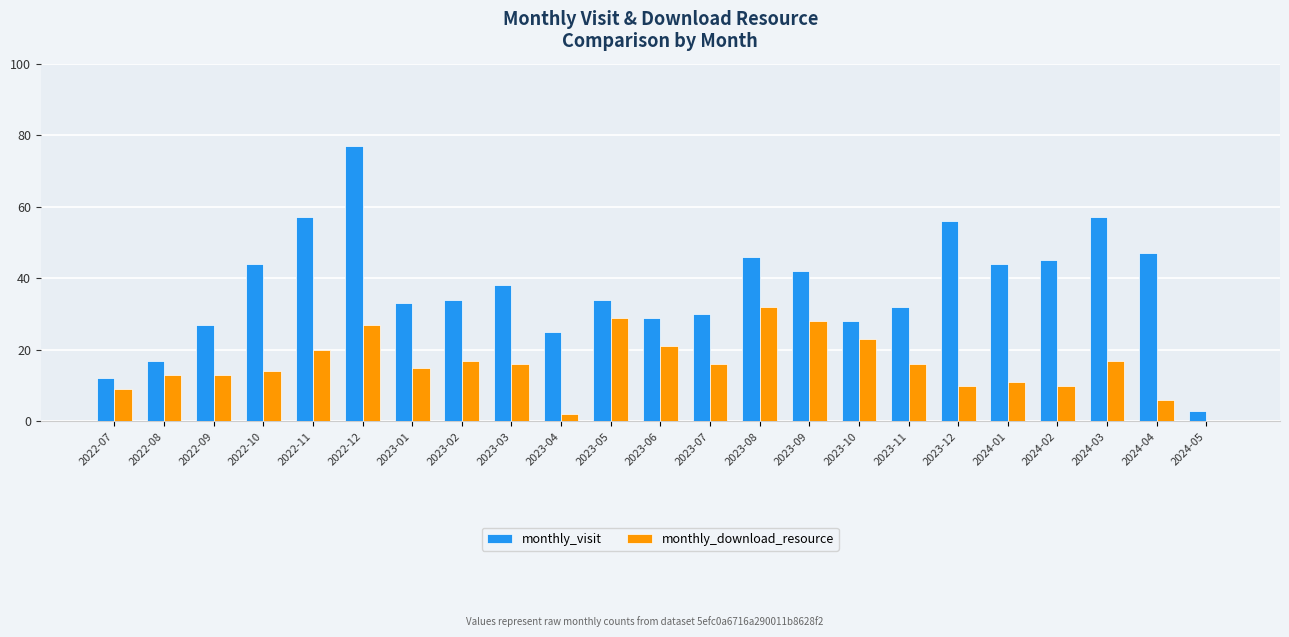

The value of monthly_download_resource at 2023-07 is 16. True or false?

True